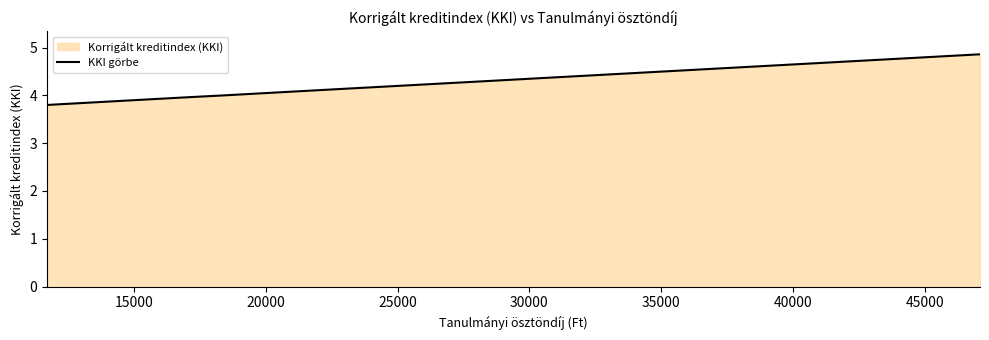

What is the difference between the maximum and minimum values?

1.1